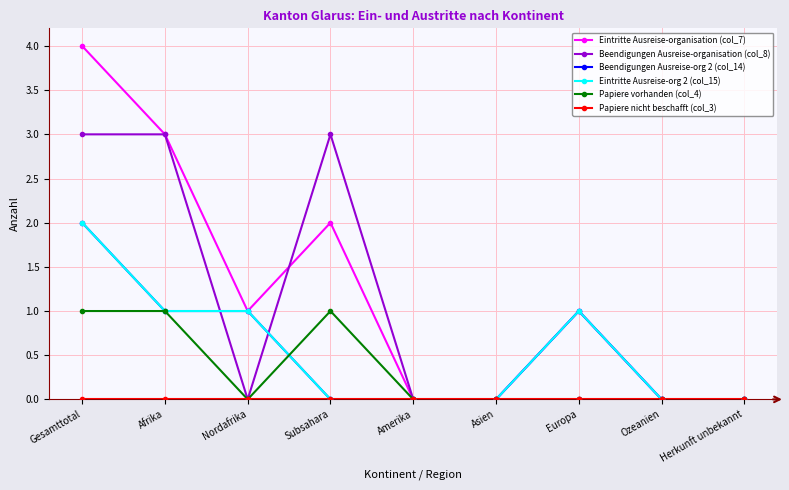

Does the chart have visible grid lines?

Yes